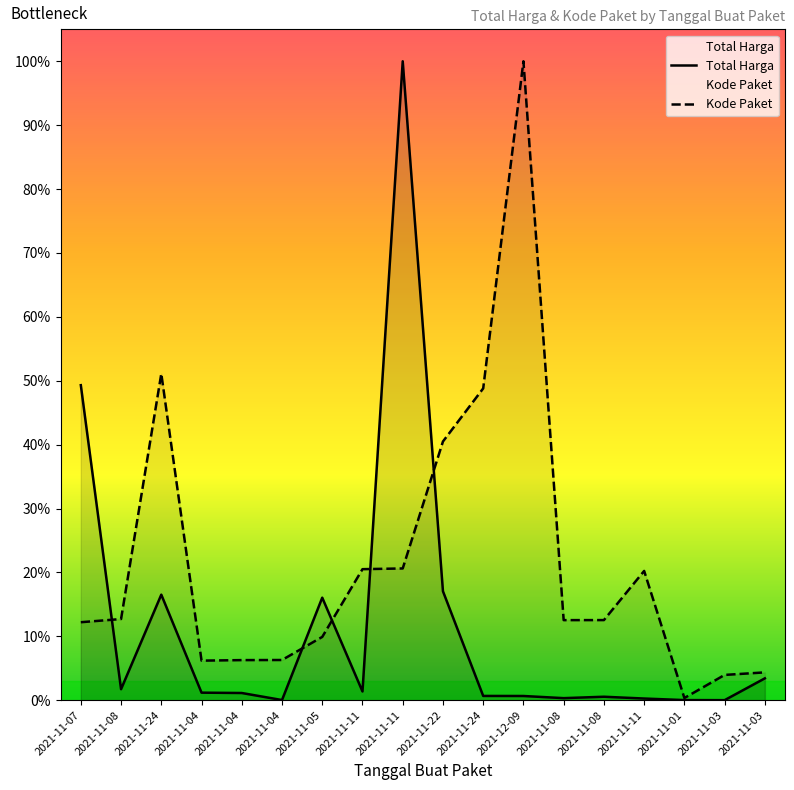

In Kode Paket, how many points are higher than both neighbors (excluding endpoints)?

3